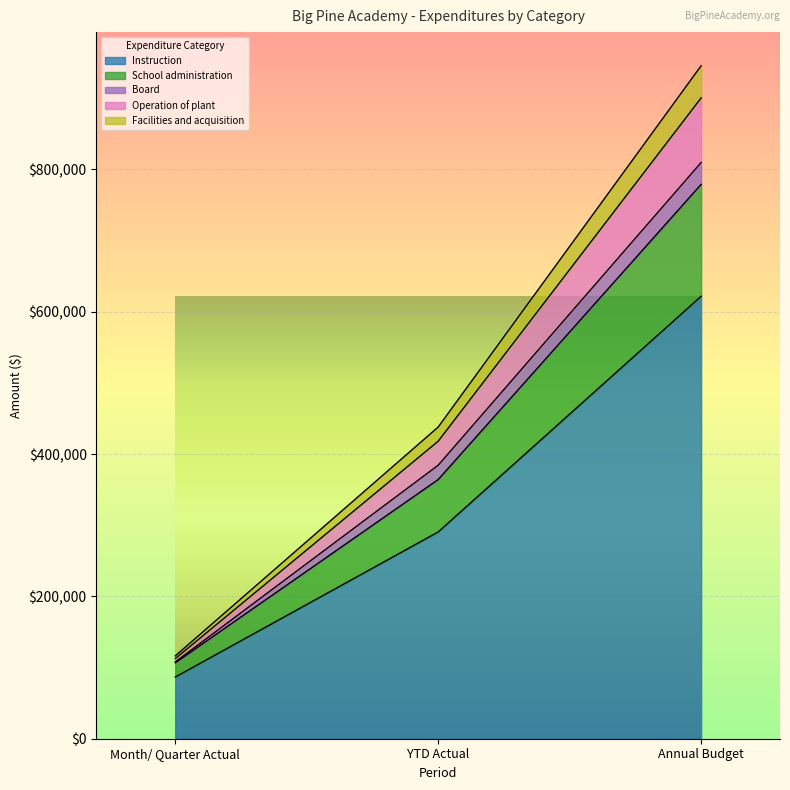

What is the lowest value of the Instruction series?

86696